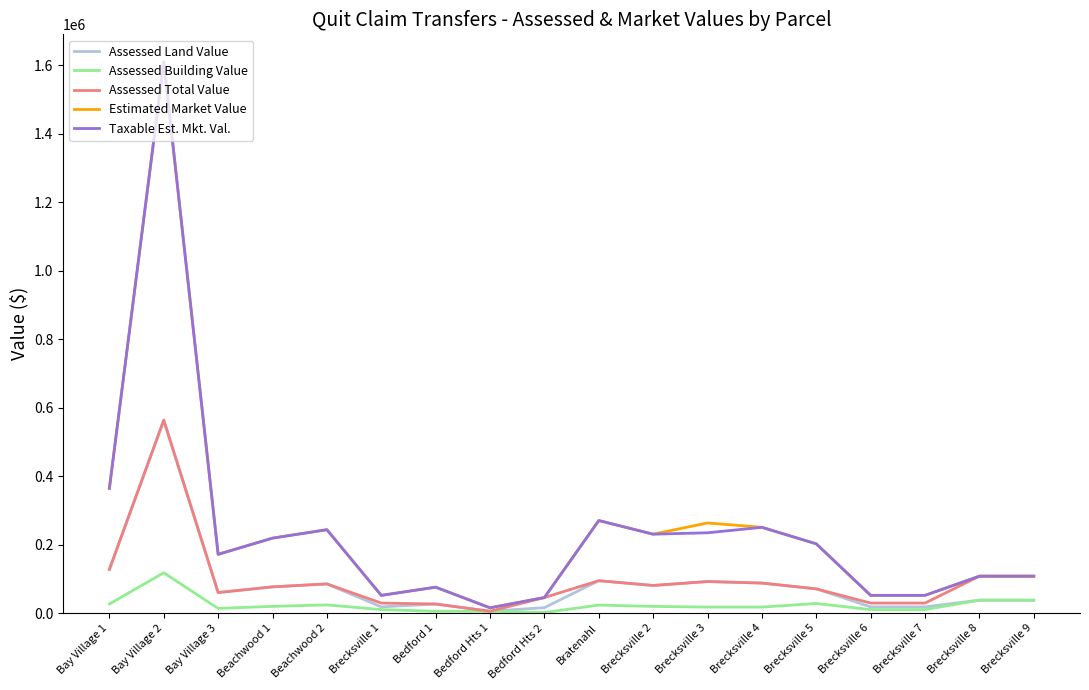

What is the lowest value of the Taxable Est. Mkt. Val. series?

15400